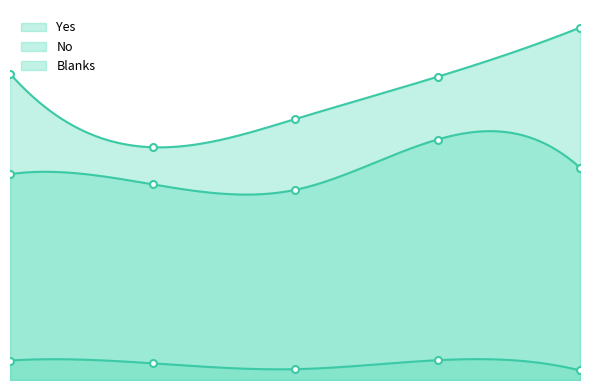

Rank the series by their average value, from lowest to highest.

Blanks, Yes, No